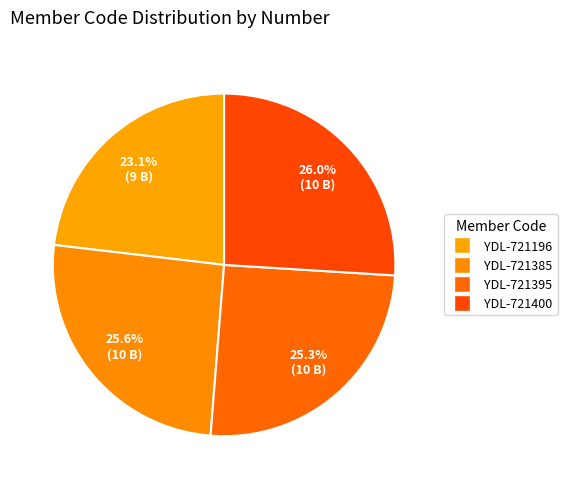

What percentage is the YDL-721395 slice, to the nearest percent?

25%